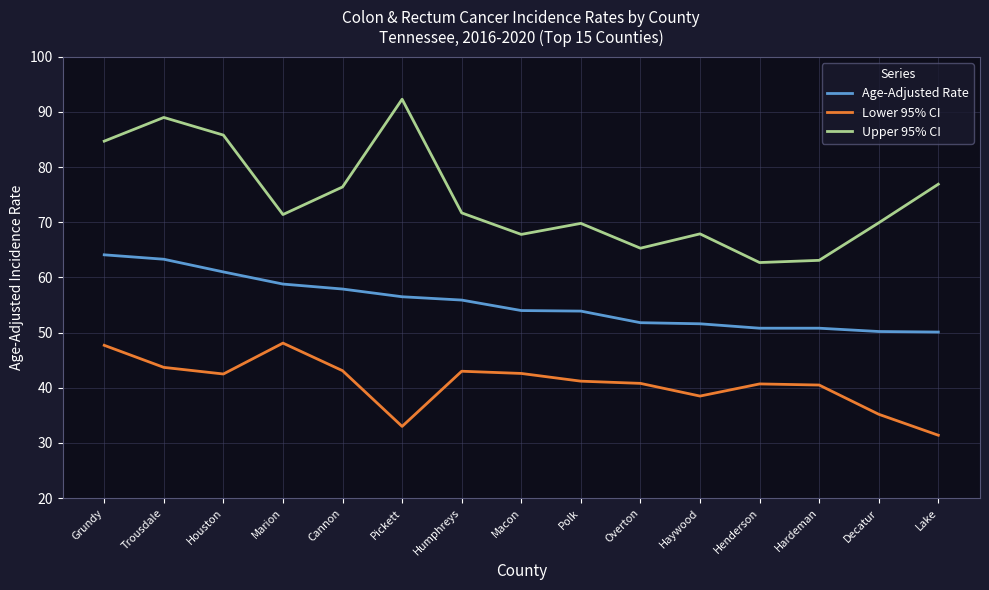

What are all the series names shown in the legend?

Age-Adjusted Rate, Lower 95% CI, Upper 95% CI